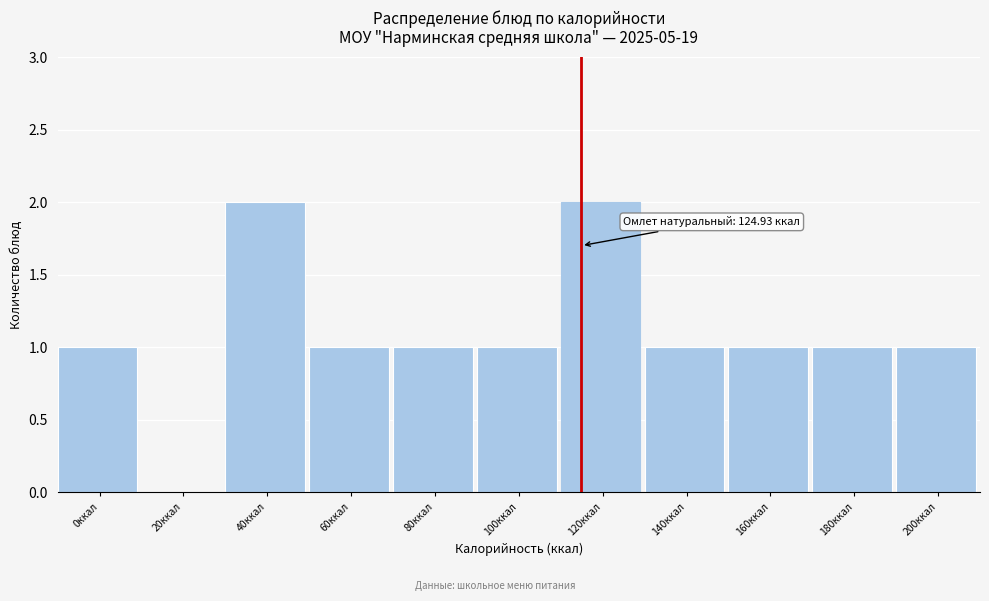

Reading left to right, extract all data points from this chart.

0ккал=1	20ккал=0	40ккал=2	60ккал=1	80ккал=1	100ккал=1	120ккал=2	140ккал=1	160ккал=1	180ккал=1	200ккал=1